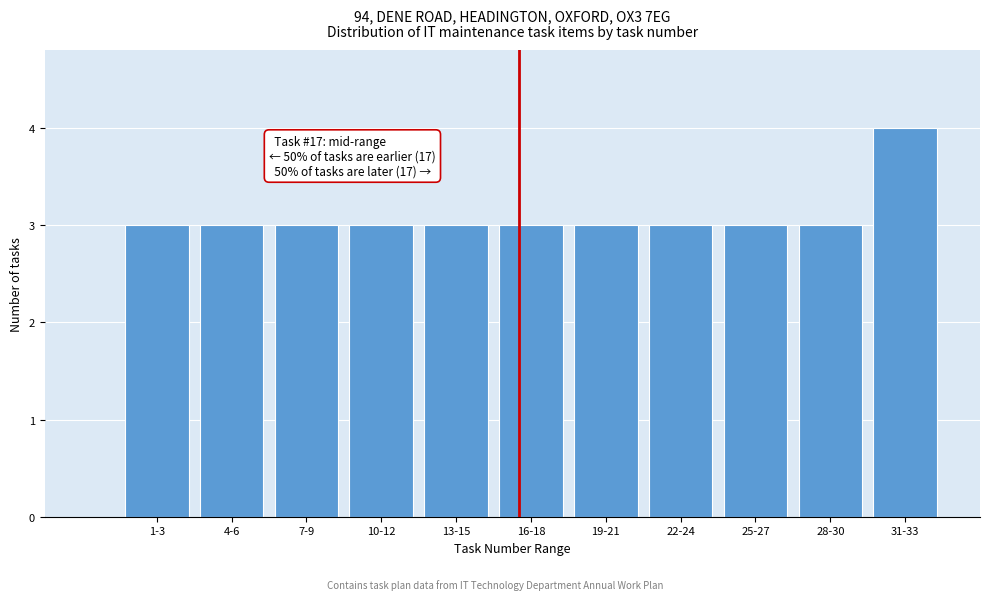

Reading left to right, what are all the values shown in this chart?

3	3	3	3	3	3	3	3	3	3	4